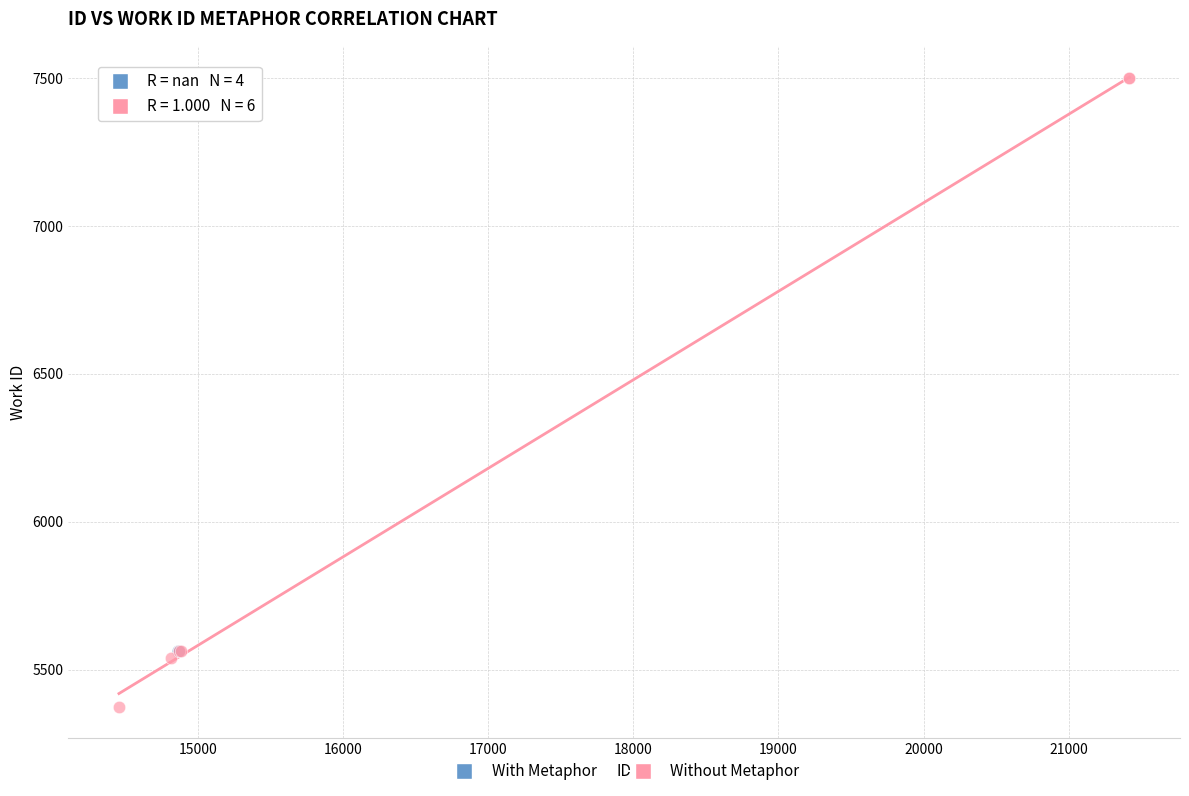

Which series reaches the minimum Y coordinate?

Without Metaphor